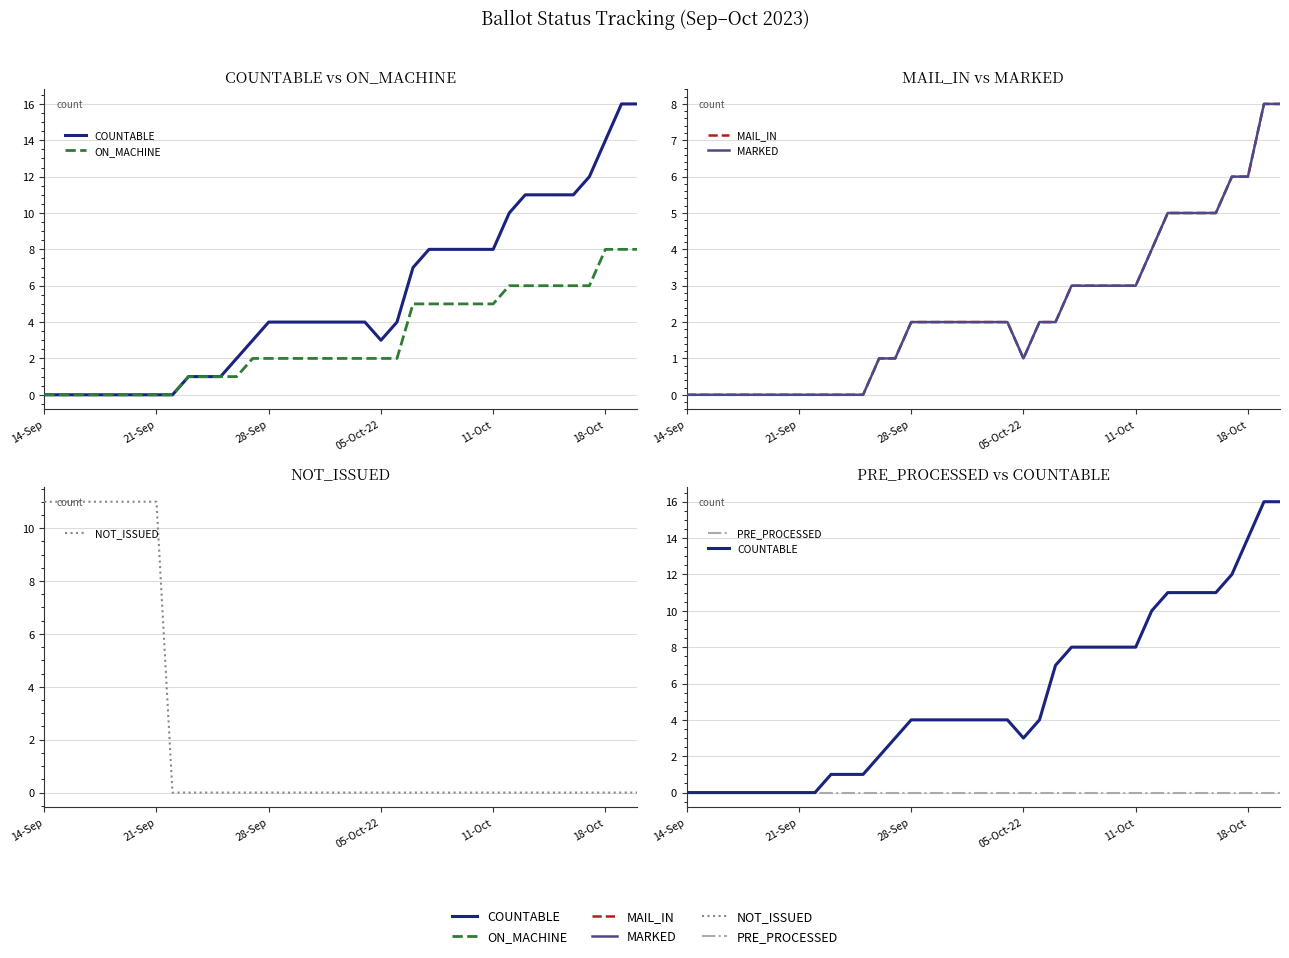

True or false: ON_MACHINE has more than 0 points higher than both neighbors.

False